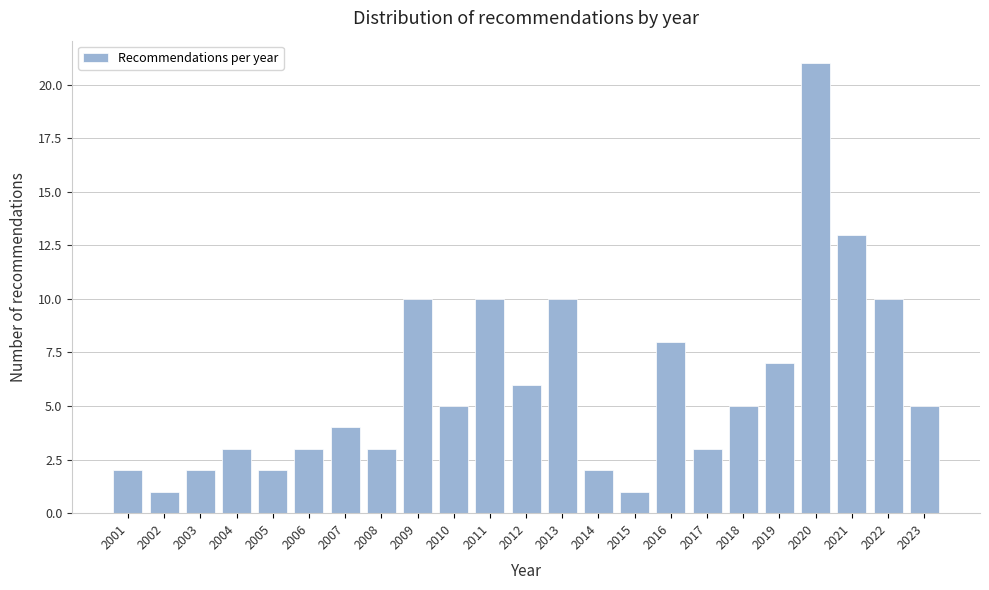

Reading left to right, what are all the values shown in this chart?

2	1	2	3	2	3	4	3	10	5	10	6	10	2	1	8	3	5	7	21	13	10	5